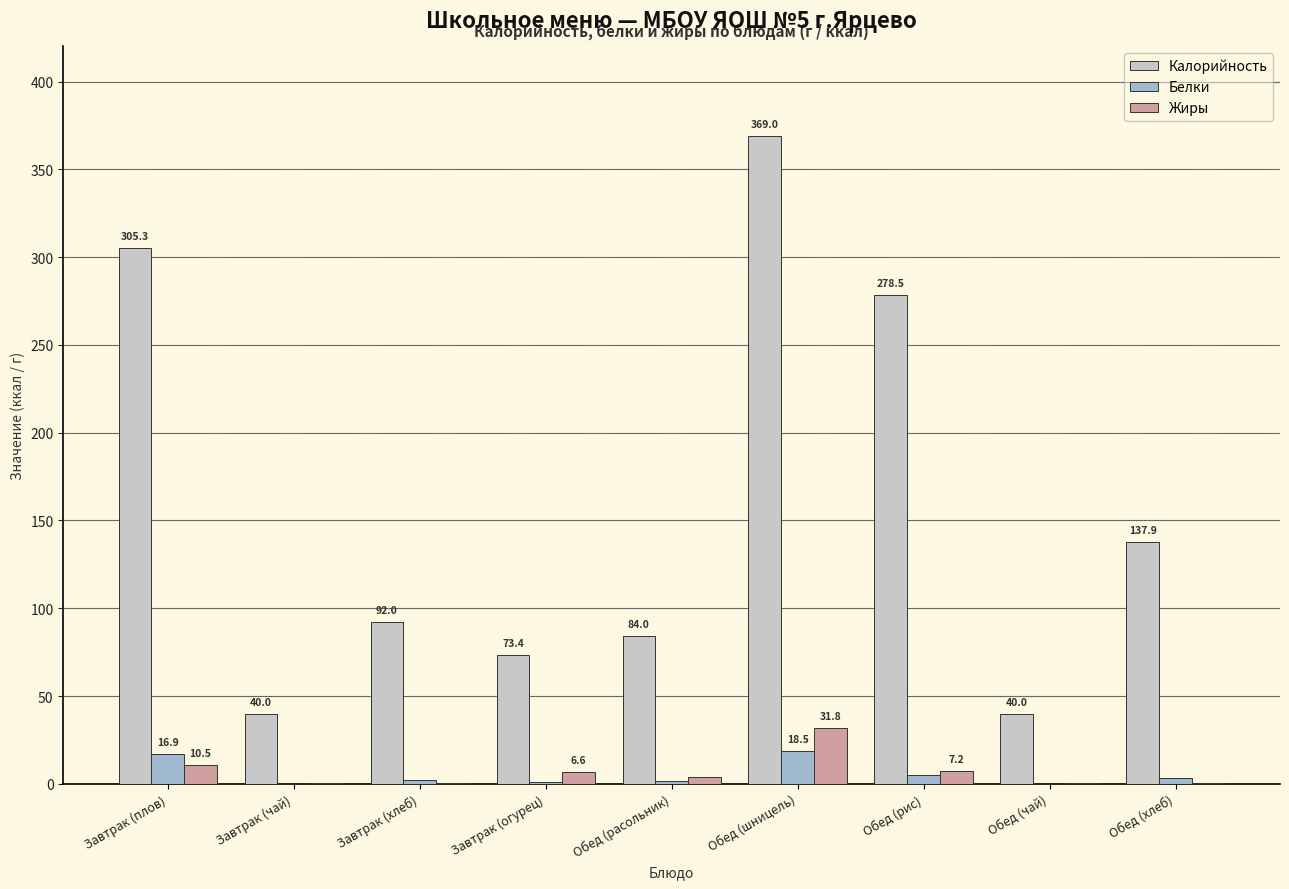

Which series changed the most between Обед (рис) and Обед (чай)?

Калорийность